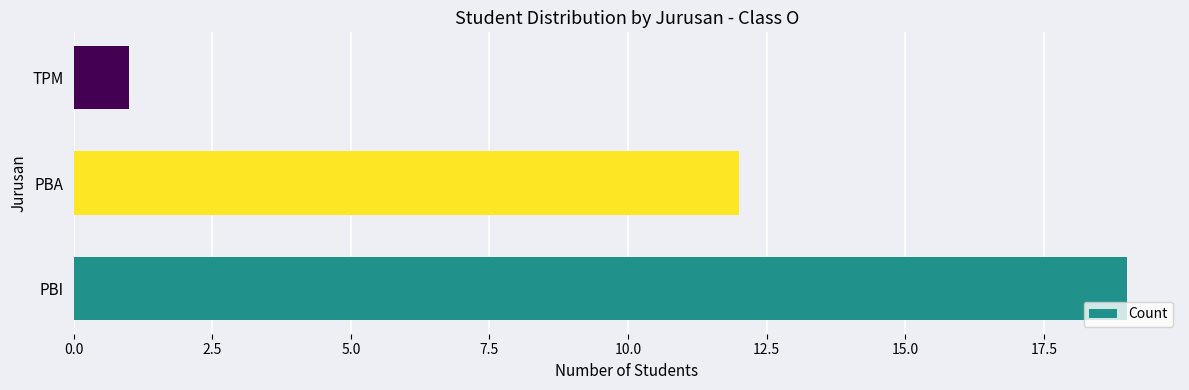

List the labels in order of value, largest first.

PBI, PBA, TPM